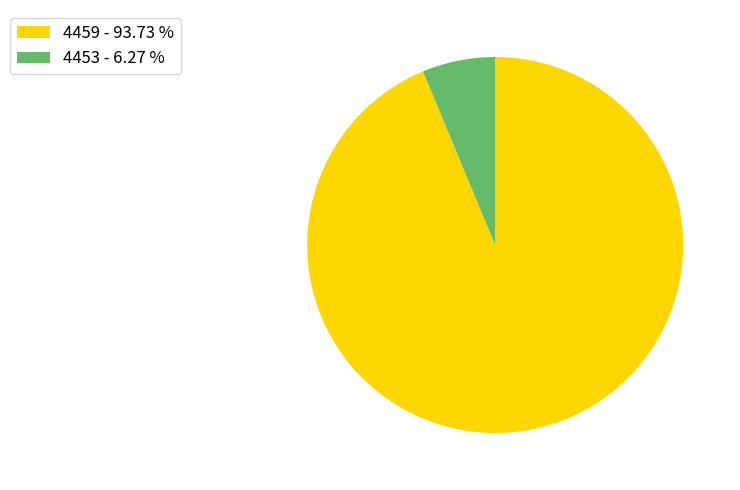

The 4453 slice represents 13% of the pie. True or false?

False